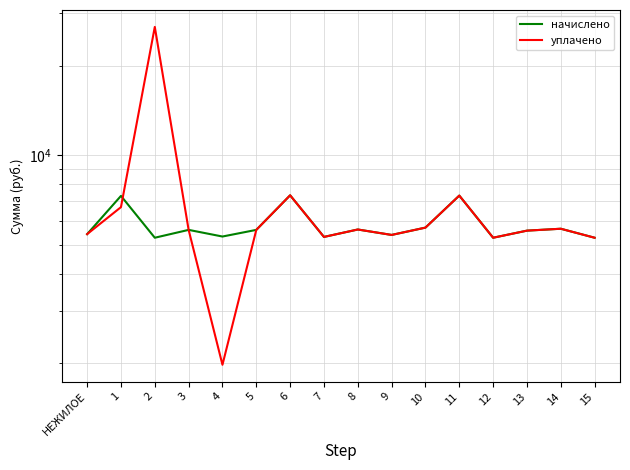

Is it true that уплачено equals 10780.3 at 6?

False